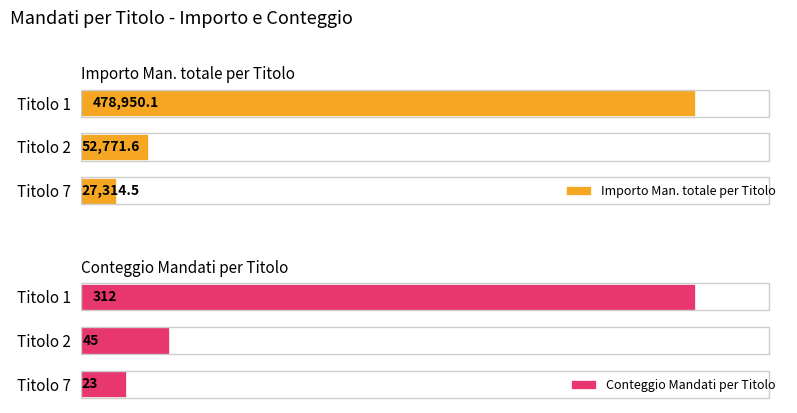

Where is Importo Man. totale per Titolo nearest to the value 253132?

Titolo 2